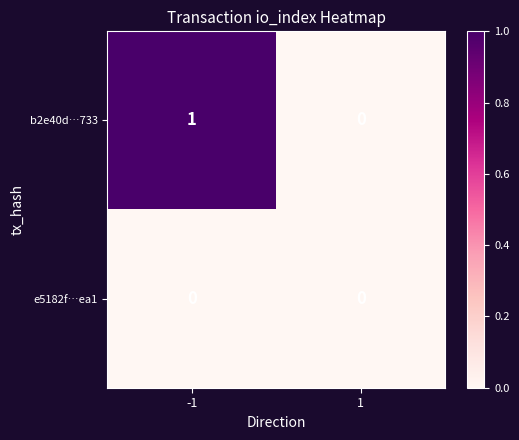

Rank the series at -1 from highest to lowest value.

b2e40d…733, e5182f…ea1